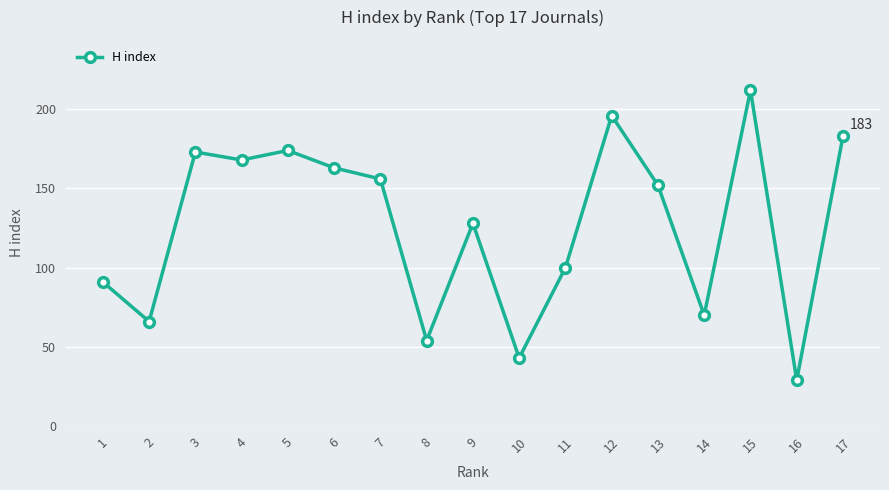

Between 1 and 11, which is larger?

11